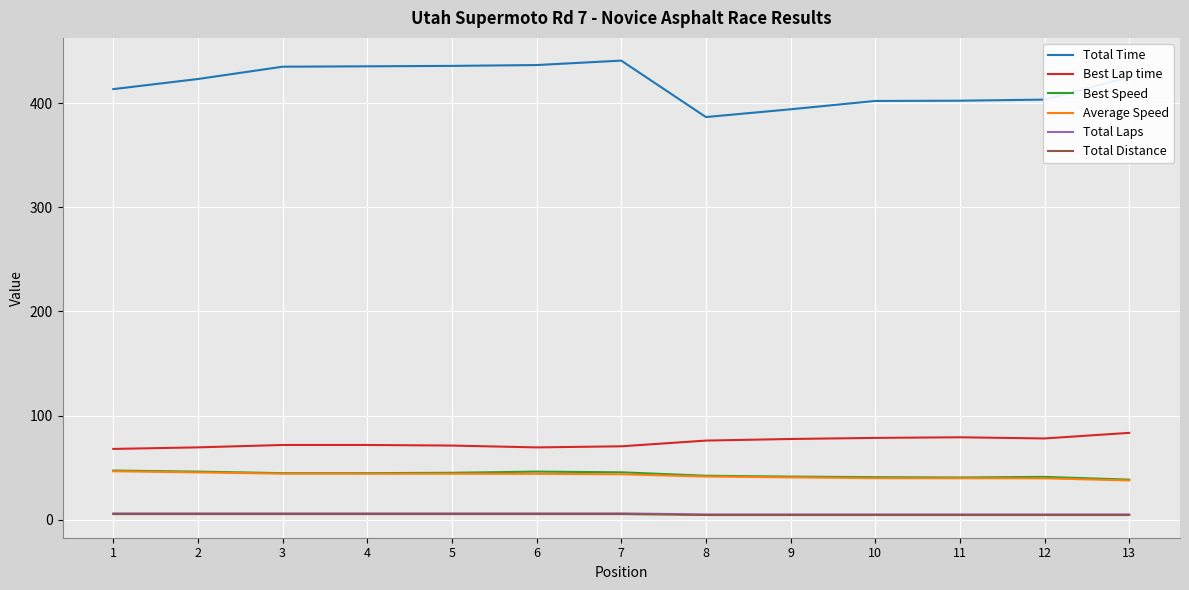

Between 6 and 8, which series saw the biggest shift?

Total Time